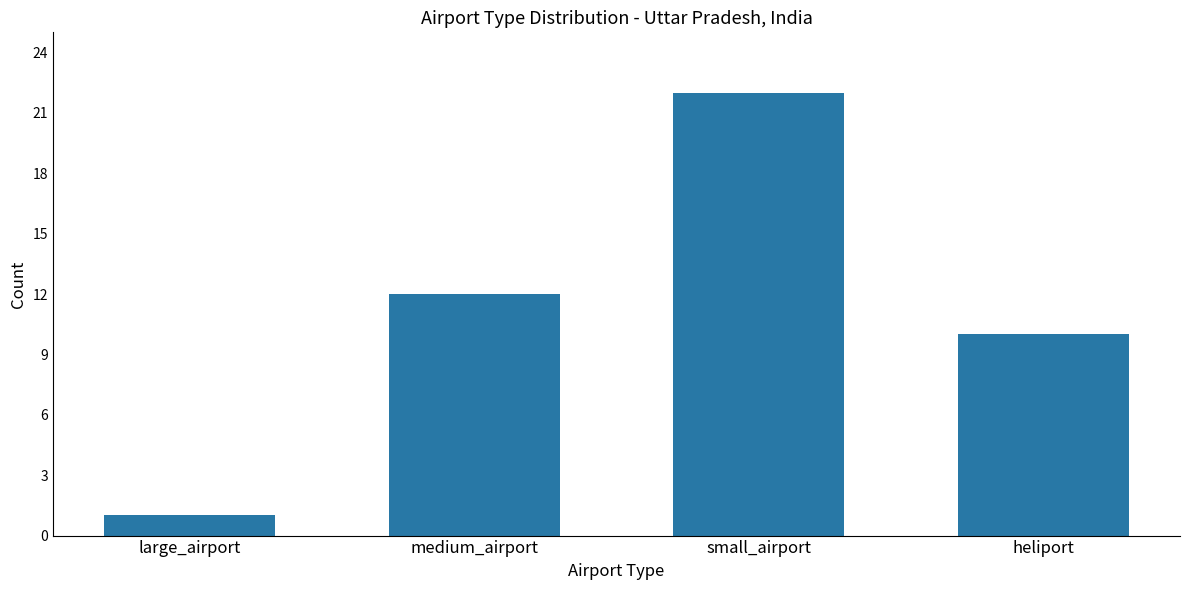

What value does the data have at heliport, to the nearest 5?

10